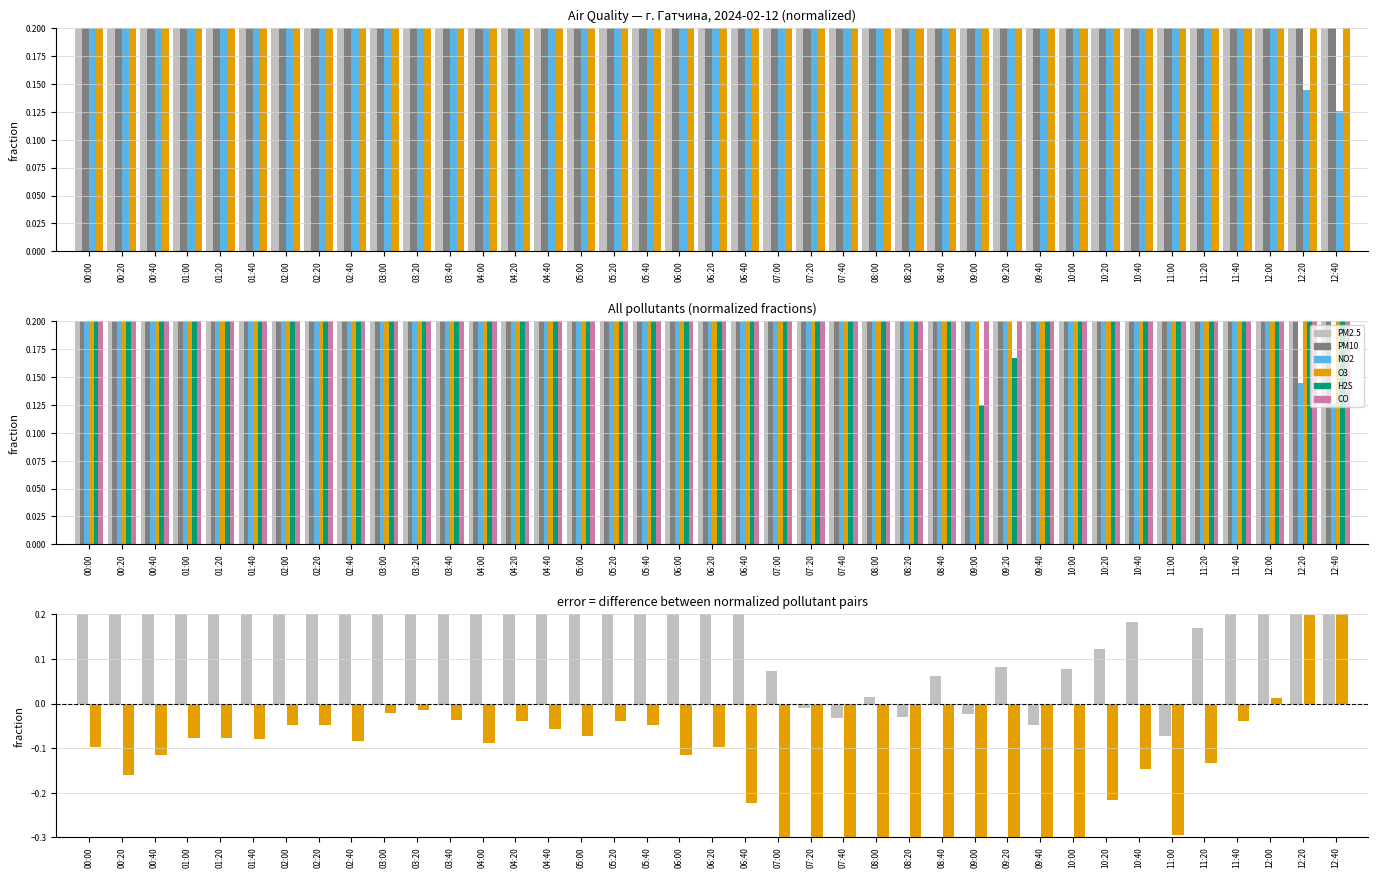

What is the difference between the highest and lowest values at 01:00?

0.6